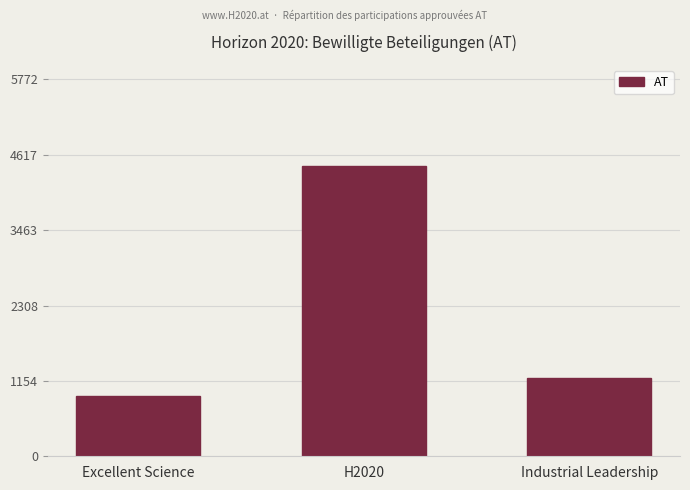

Which has a higher value, Industrial Leadership or H2020?

H2020